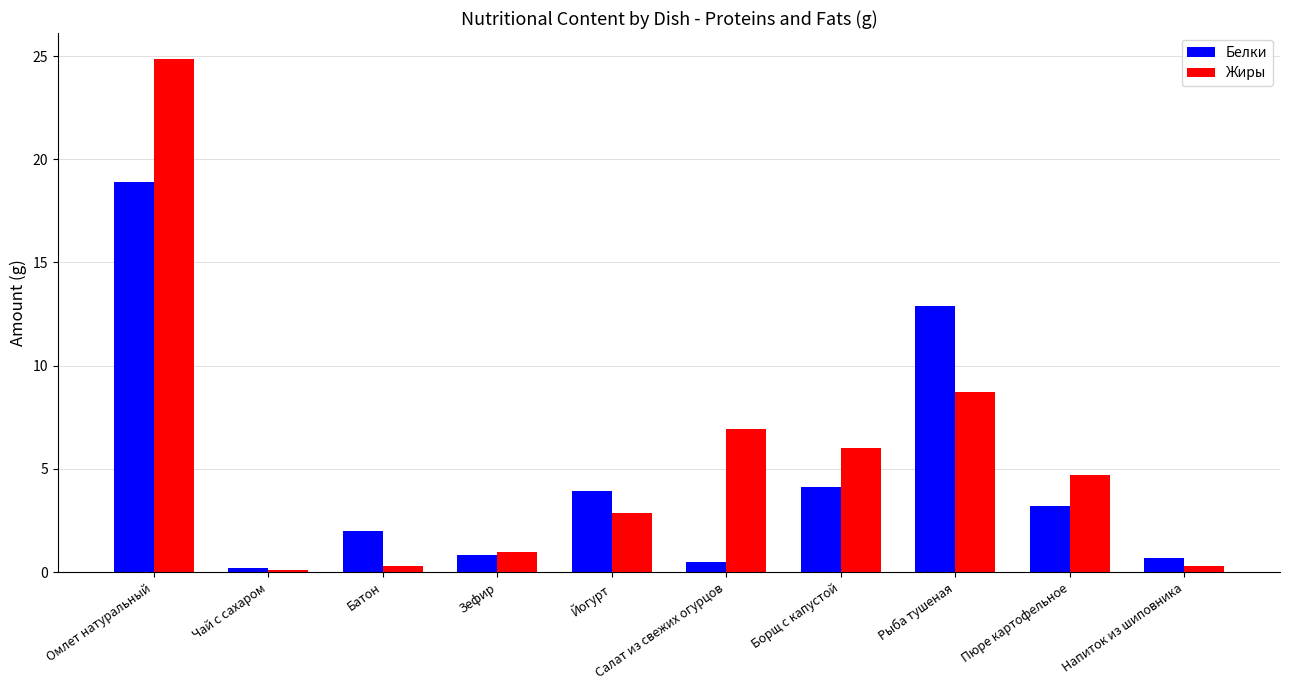

Where is Белки nearest to the value 9?

Рыба тушеная